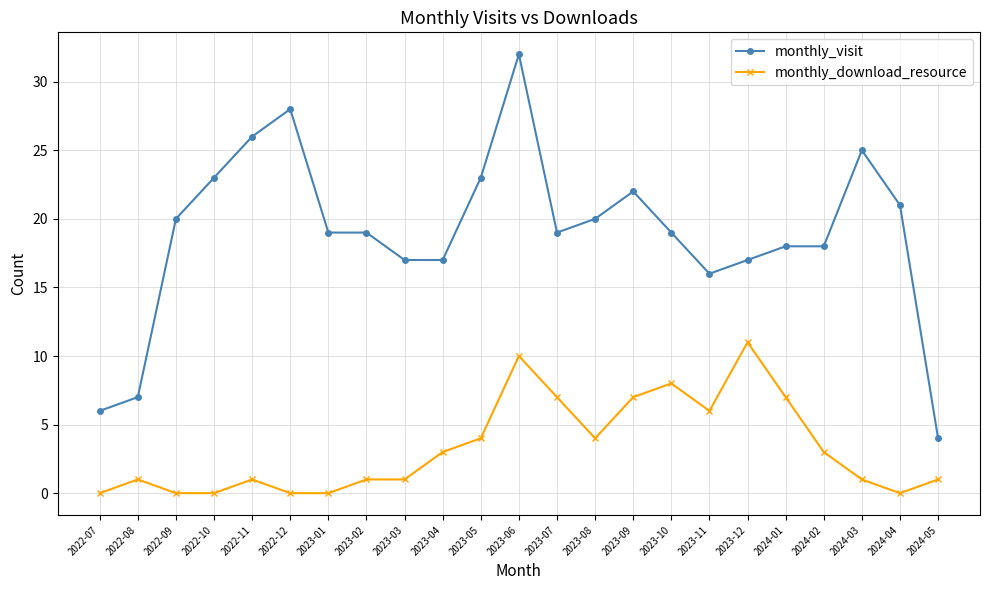

The value of monthly_visit at 2022-07 is 6. True or false?

True